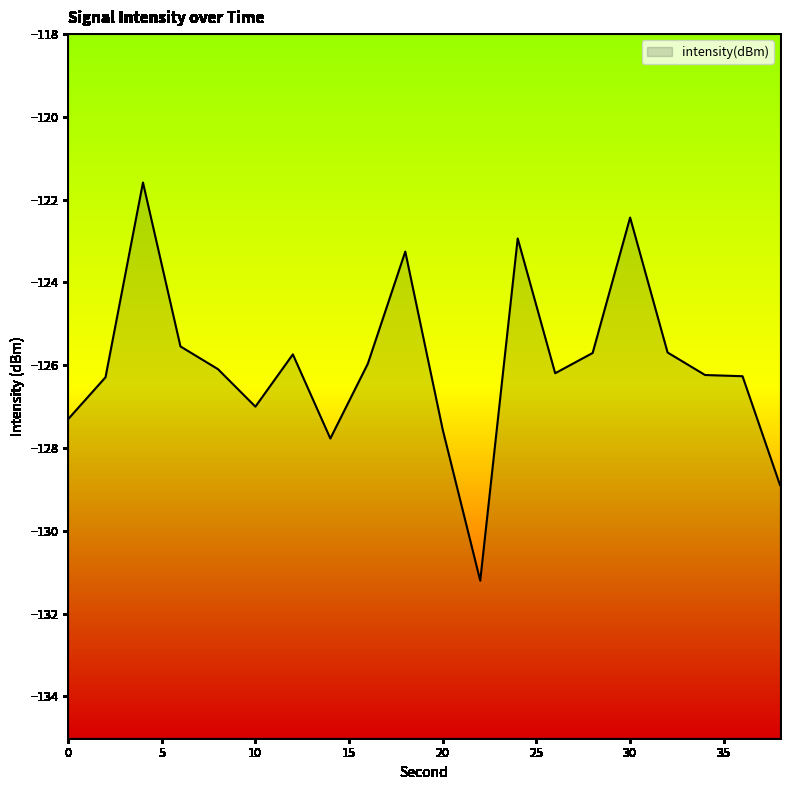

How many data points are above -126?

9